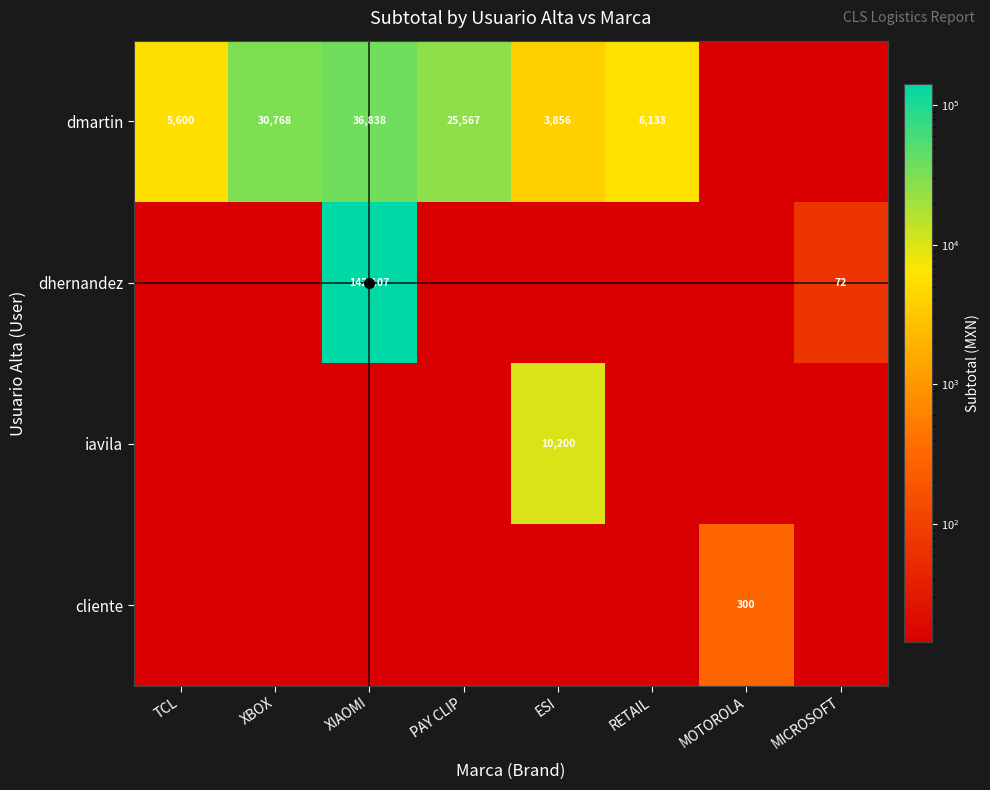

At how many categories does at least one series exceed 90823?

1